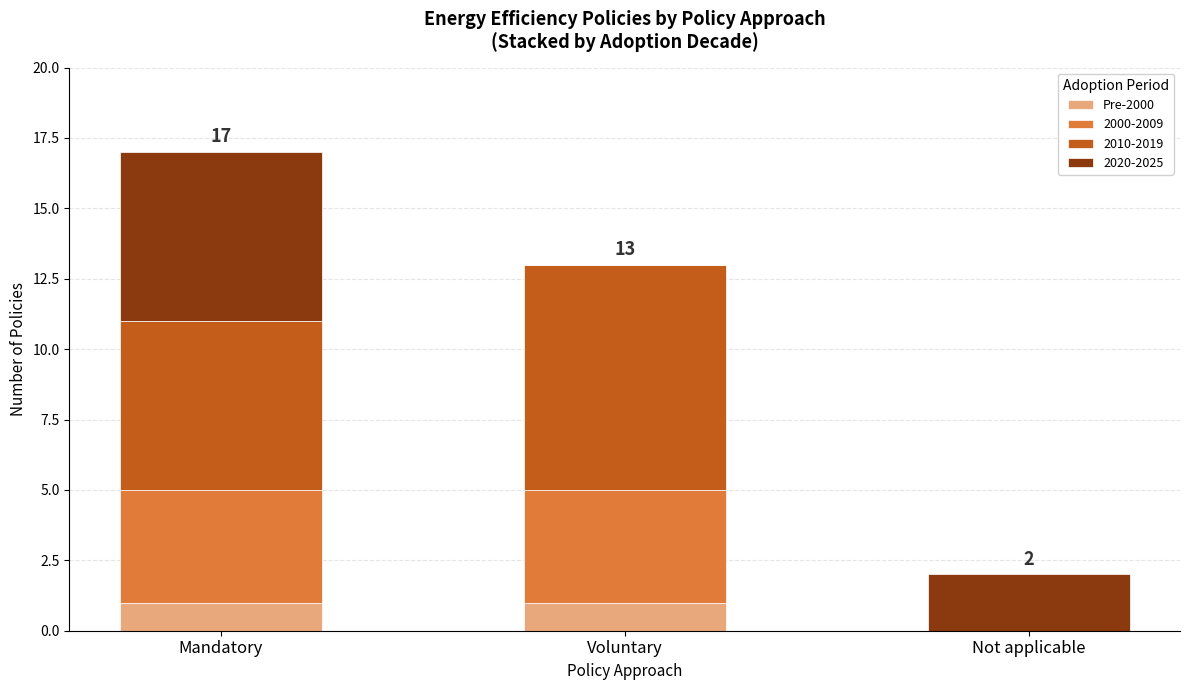

What is the total value across all series at Voluntary?

13